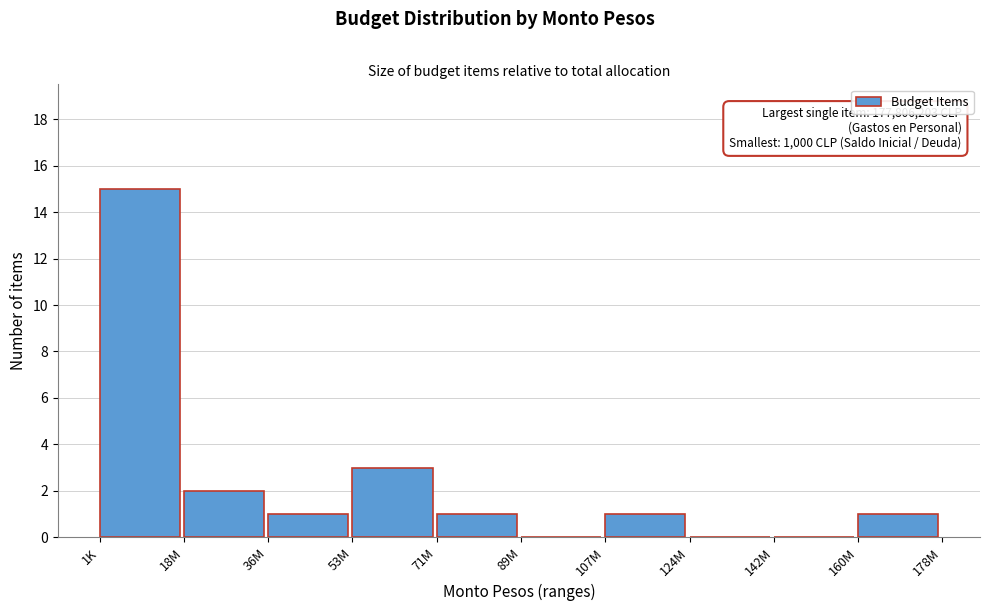

Reading right to left, list all the values displayed in this chart.

160M=1	142M=0	124M=0	107M=1	89M=0	71M=1	53M=3	36M=1	18M=2	1K=15